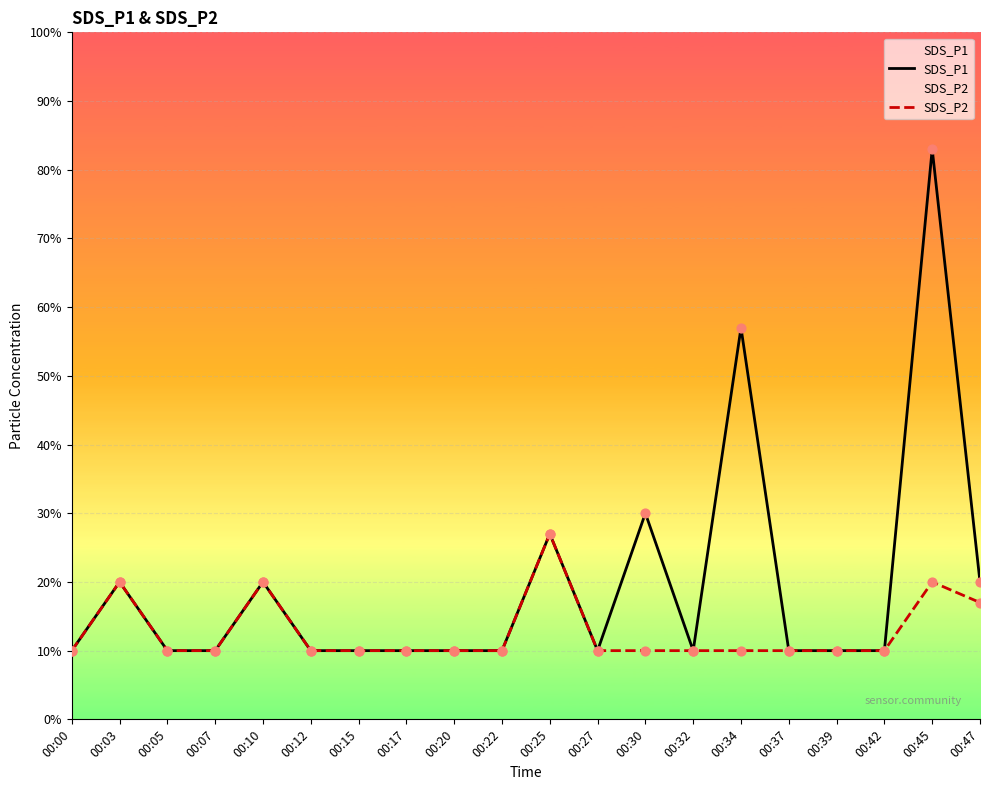

Which series contains the highest Y value?

SDS_P1